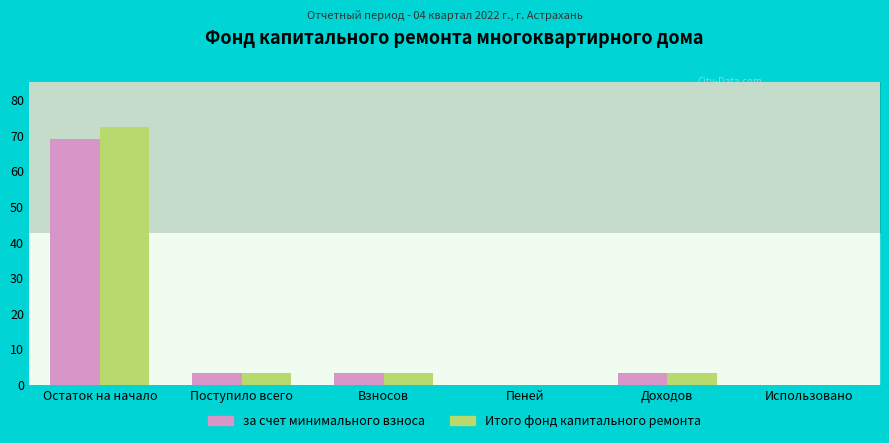

Reading left to right, list all the values displayed in this chart.

за счет минимального взноса: Остаток на начало=69.2	Поступило всего=3.4	Взносов=3.4	Пеней=0.0	Доходов=3.4	Использовано=0.0
Итого фонд капитального ремонта: Остаток на начало=72.5	Поступило всего=3.4	Взносов=3.4	Пеней=0.0	Доходов=3.4	Использовано=0.0